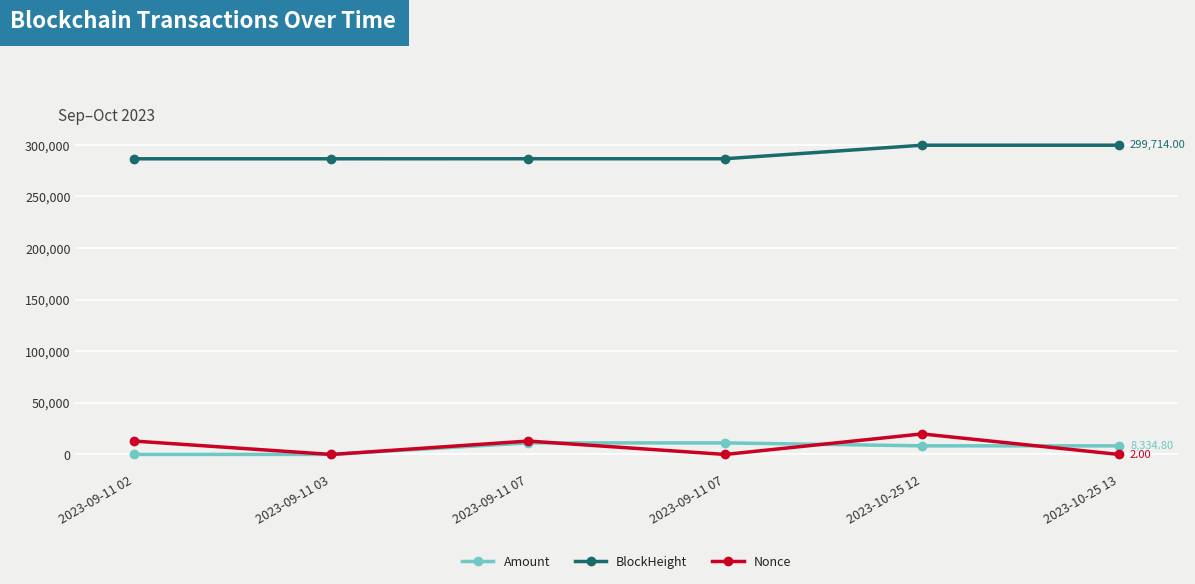

What is the average value of the Nonce series?

7642.2